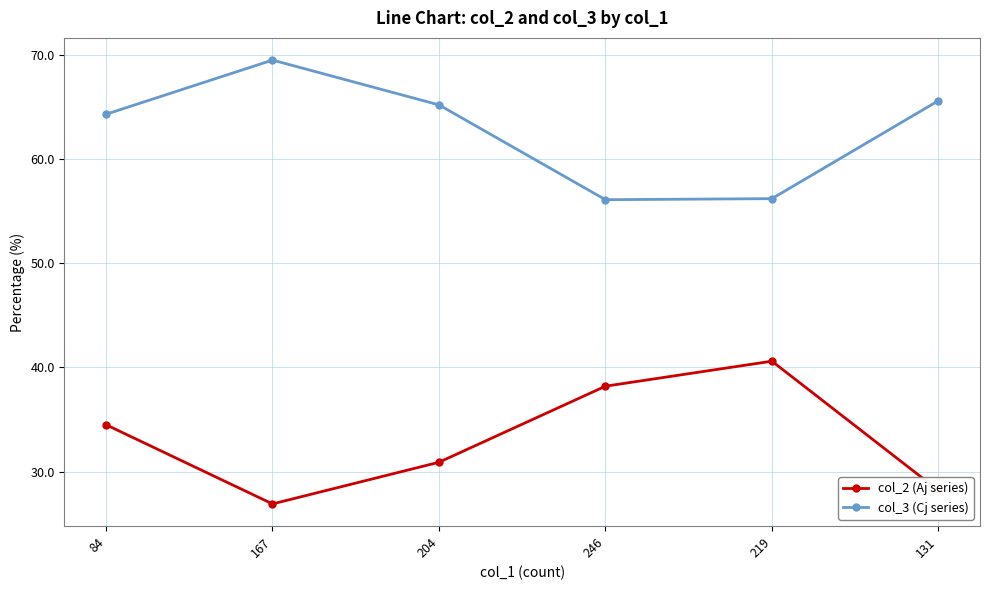

At which label does col_2 (Aj series) reach its peak?

219